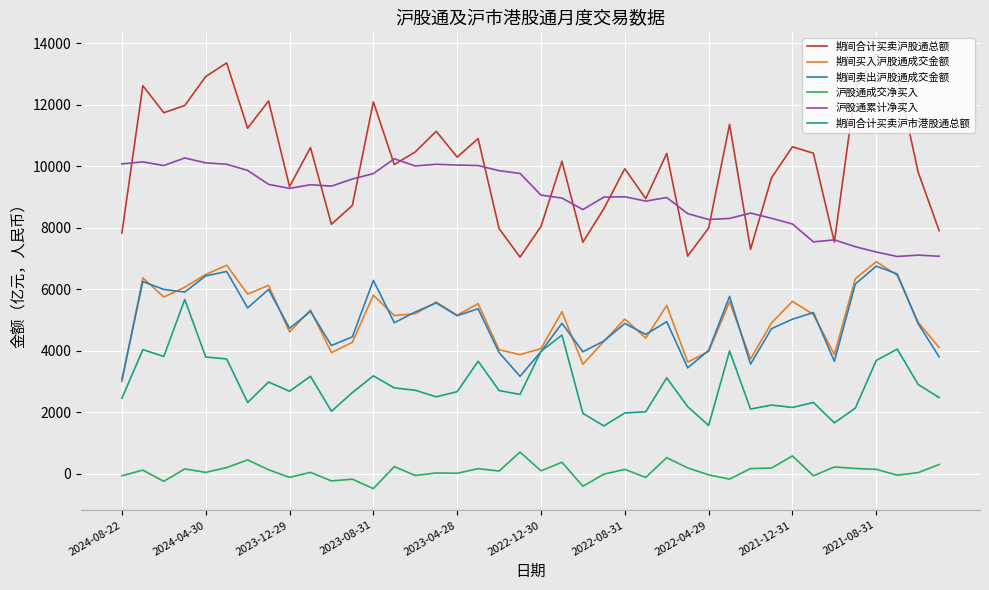

True or false: 沪股通累计净买入 and 期间买入沪股通成交金额 intersect in this chart.

False